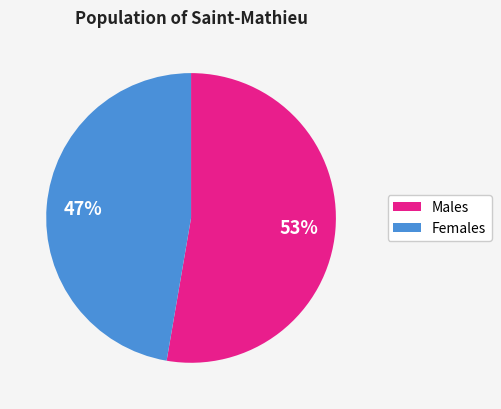

Is there any slice that represents more than half of the pie?

Yes